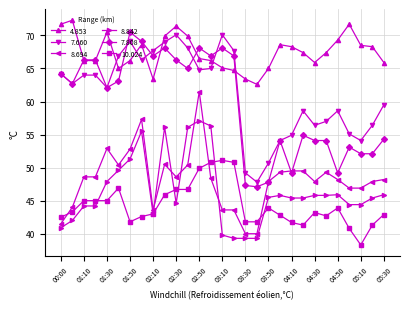

True or false: 8.842 has more than 0 interior local peaks.

True